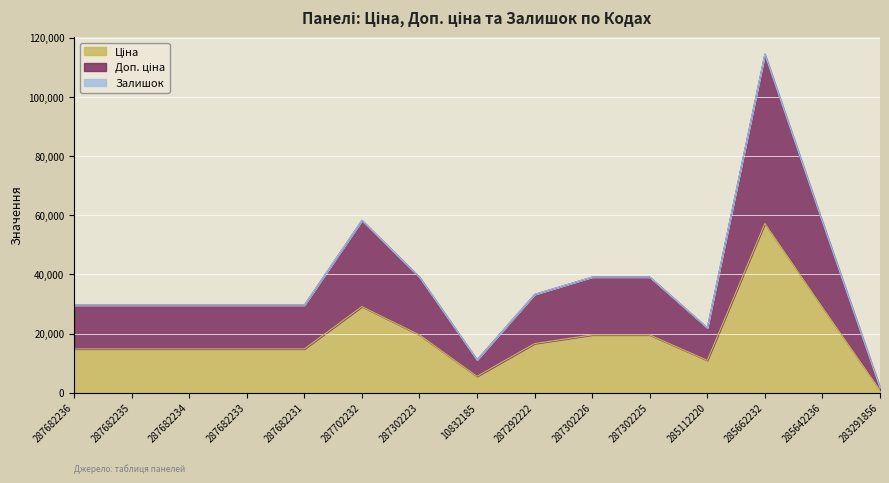

At how many categories does at least one series exceed 71077?

1